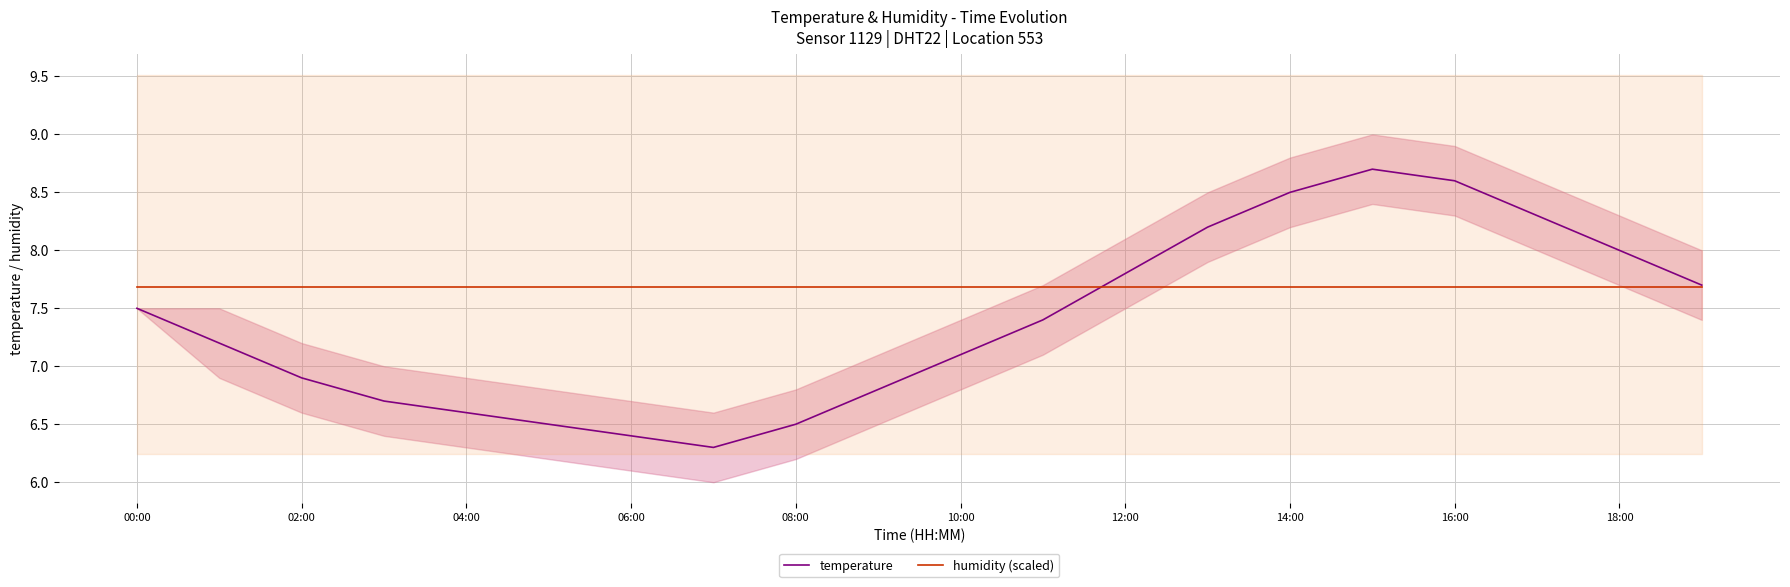

The humidity (scaled) series shows 3.0 at 12:00. True or false?

False